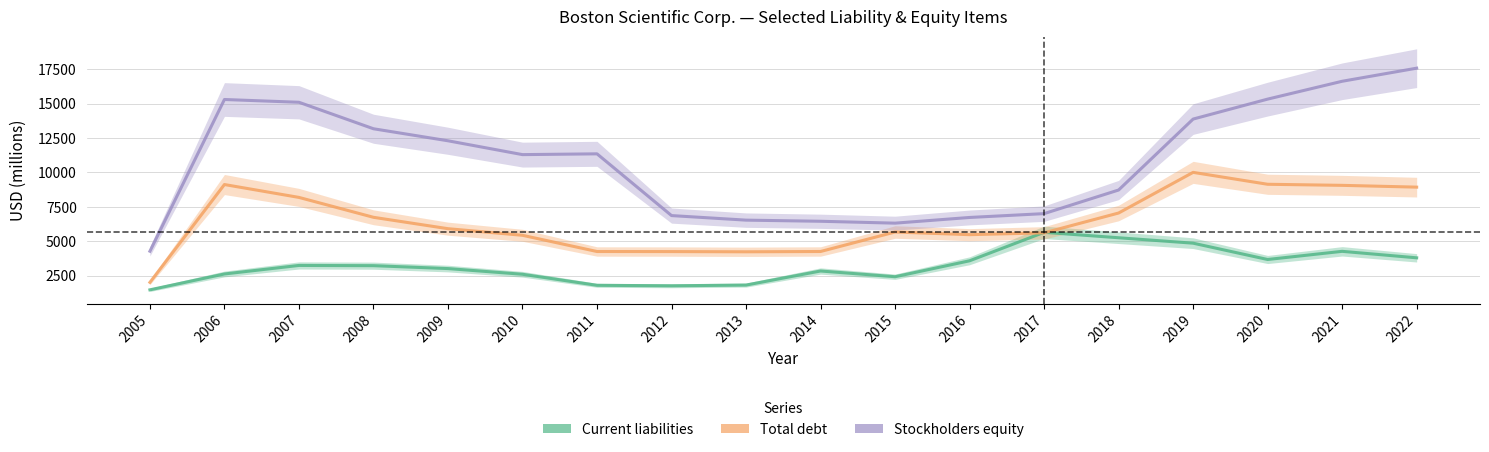

What is the lowest value of the Current liabilities series?

1479